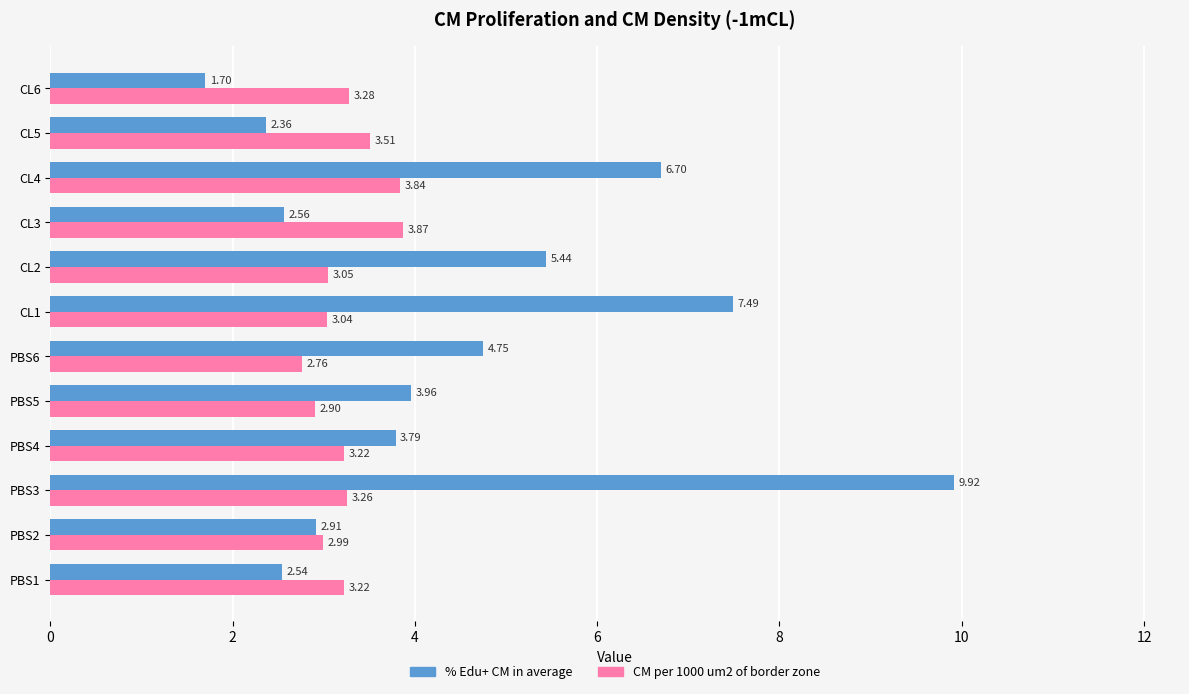

What is the difference between the second highest and second lowest values in the % Edu+ CM in average series?

5.1